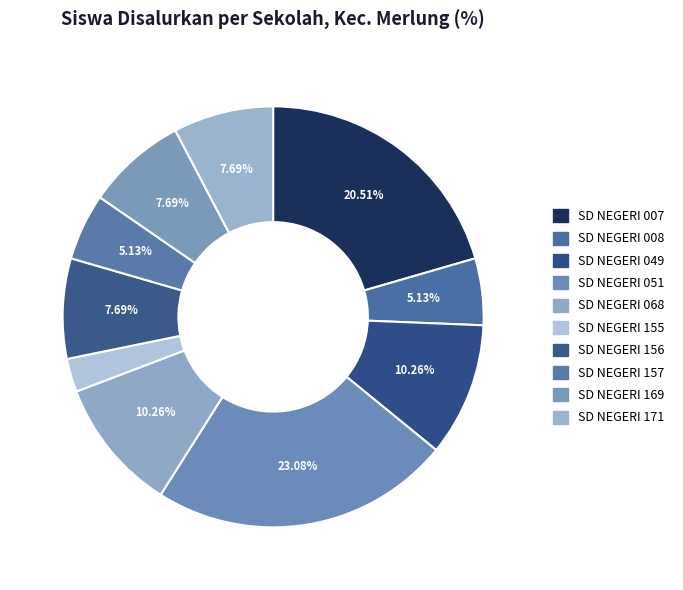

Rank the categories by value from highest to lowest.

SD NEGERI 051, SD NEGERI 007, SD NEGERI 049, SD NEGERI 068, SD NEGERI 156, SD NEGERI 169, SD NEGERI 171, SD NEGERI 008, SD NEGERI 157, SD NEGERI 155